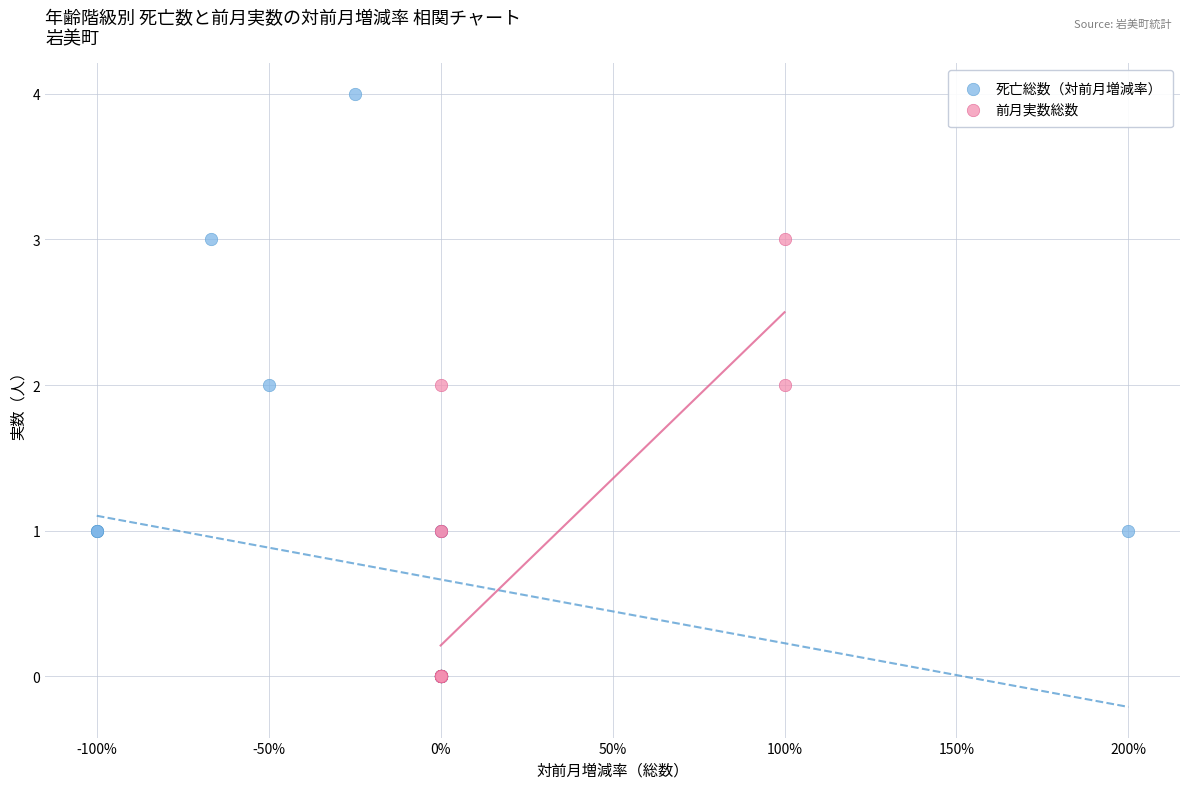

What are all the series names shown in the legend?

死亡総数（対前月増減率）, 前月実数総数